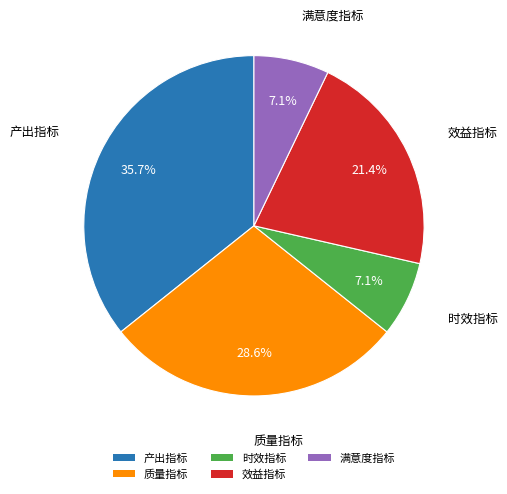

To the nearest percent, what is the combined percentage of 效益指标 and 满意度指标?

29%